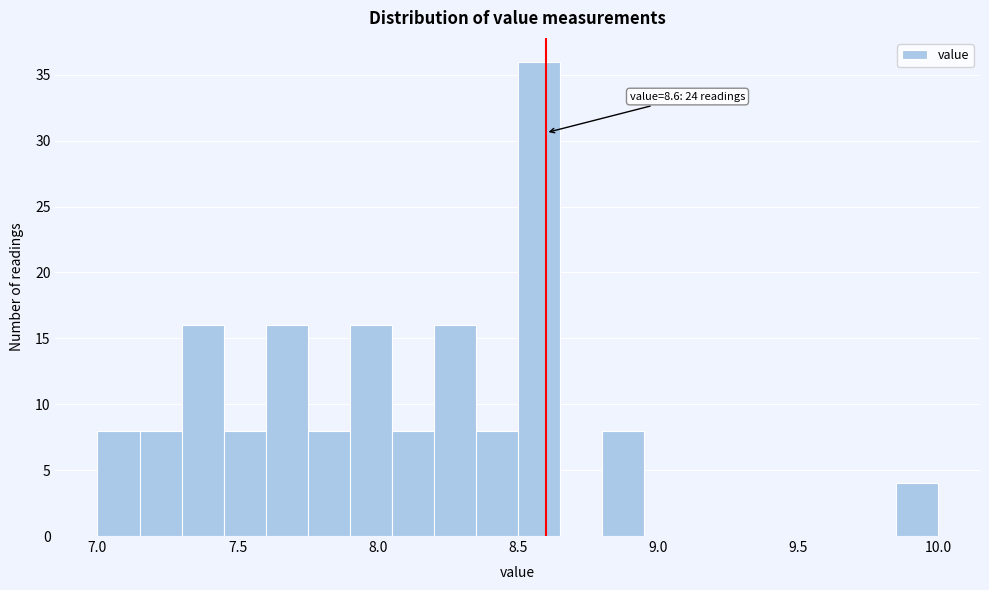

Read against the x-axis, roughly where is the centre of the tallest bar?

8.60